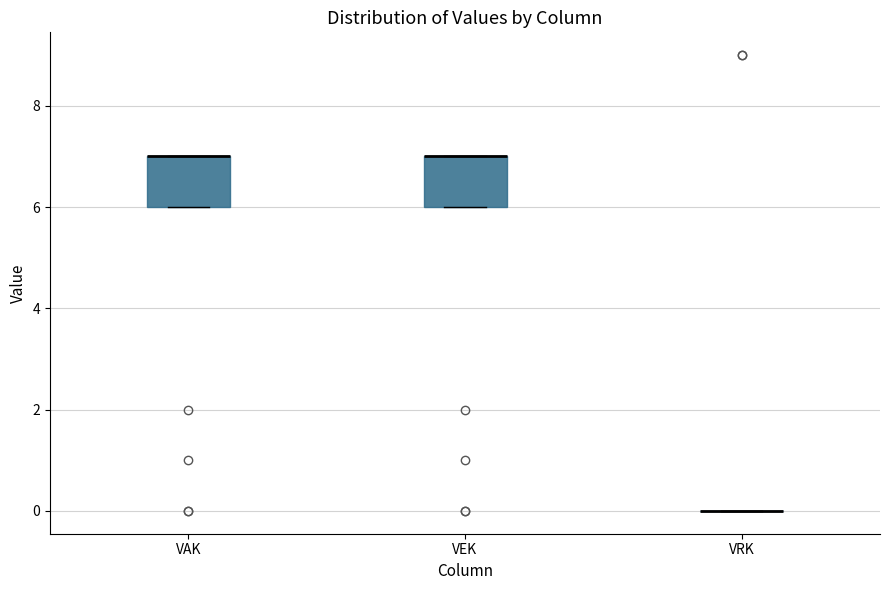

Reading left to right, read every box against the y-axis: the position of its median line, the range the box covers, and the ends of its whiskers. The values are not printed on the chart, so give them approximately, as read against the axis.

VAK: median 7 (drawn on the box's upper edge), box 6 to 7, whiskers 6 to 7
VEK: median 7 (drawn on the box's upper edge), box 6 to 7, whiskers 6 to 7
VRK: box collapsed to a line at 0, whiskers 0 to 0